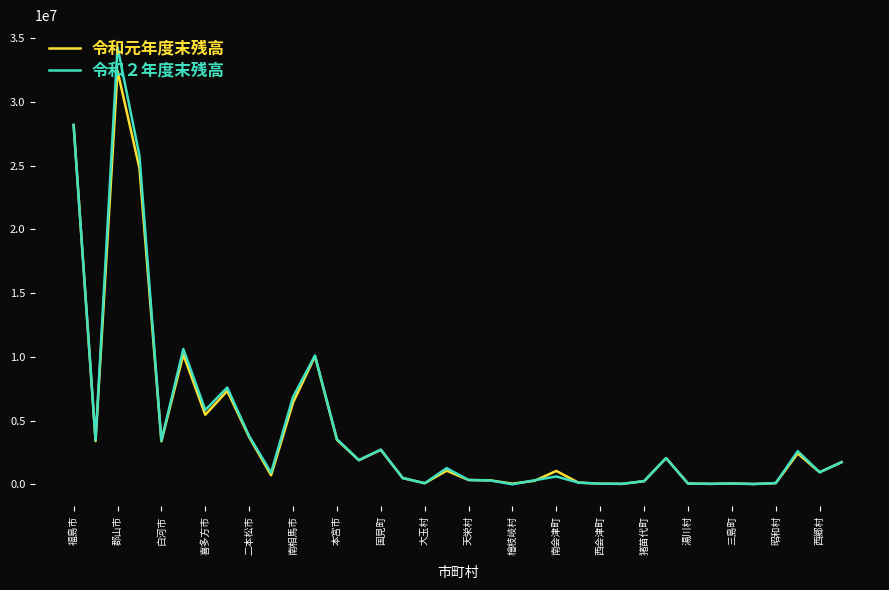

How many lines are shown in the chart?

2